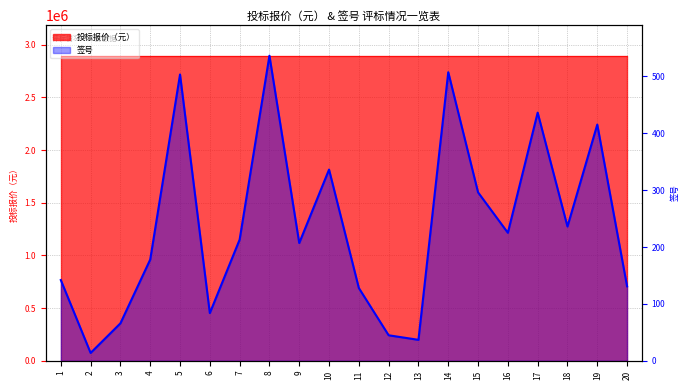

Rank the categories by value from highest to lowest.

8, 14, 5, 17, 19, 10, 15, 18, 16, 7, 9, 4, 1, 20, 11, 6, 3, 12, 13, 2